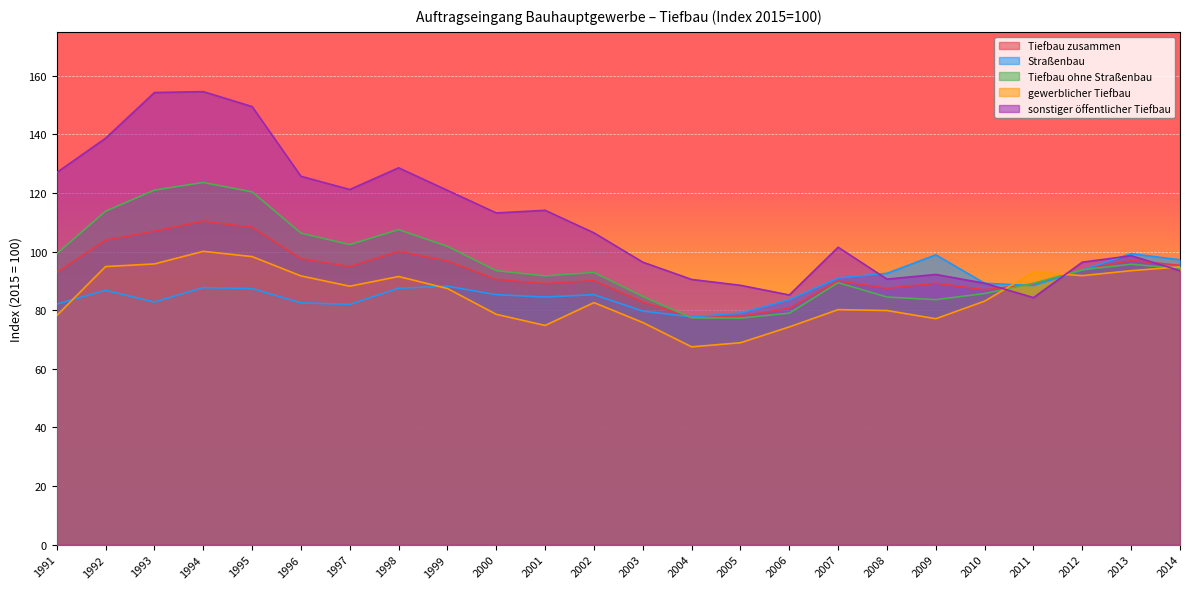

Reading right to left, extract all data points from this chart.

Tiefbau zusammen: 95.3	97.0	93.8	88.9	87.0	89.2	87.5	90.0	80.7	77.9	77.5	82.8	90.1	89.1	90.5	96.8	100.1	94.9	97.6	108.3	110.4	107.0	103.9	92.9
Straßenbau: 97.2	99.3	93.7	88.4	89.2	98.9	92.6	91.0	83.6	79.0	77.7	79.7	85.3	84.5	85.3	88.2	87.5	82.0	82.5	87.4	87.7	82.8	86.8	82.1
Tiefbau ohne Straßenbau: 94.2	95.7	93.8	89.2	85.7	83.6	84.5	89.4	79.0	77.3	77.4	84.7	92.9	91.7	93.5	101.8	107.5	102.4	106.3	120.4	123.6	121.0	113.8	99.3
gewerblicher Tiefbau: 94.8	93.5	91.8	93.0	83.1	77.1	79.9	80.2	74.3	68.9	67.5	75.8	82.6	74.8	78.6	87.4	91.5	88.2	91.7	98.3	100.1	95.8	94.9	78.2
sonstiger öffentlicher Tiefbau: 93.5	98.6	96.4	84.3	89.2	92.2	90.6	101.5	85.2	88.5	90.5	96.4	106.4	114.1	113.2	120.9	128.6	121.2	125.7	149.5	154.6	154.3	138.7	127.0